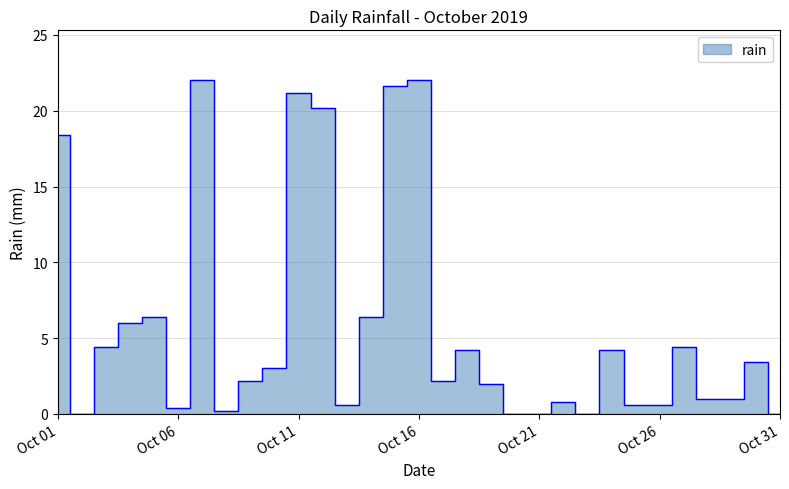

Rank the categories by value from lowest to highest.

2019-10-02, 2019-10-20, 2019-10-21, 2019-10-23, 2019-10-31, 2019-10-08, 2019-10-06, 2019-10-13, 2019-10-25, 2019-10-26, 2019-10-22, 2019-10-28, 2019-10-29, 2019-10-19, 2019-10-09, 2019-10-17, 2019-10-10, 2019-10-30, 2019-10-18, 2019-10-24, 2019-10-03, 2019-10-27, 2019-10-04, 2019-10-05, 2019-10-14, 2019-10-01, 2019-10-12, 2019-10-11, 2019-10-15, 2019-10-07, 2019-10-16